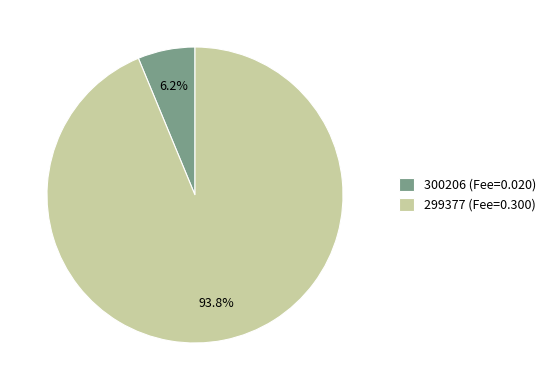

The 300206 slice represents 1% of the pie. True or false?

False